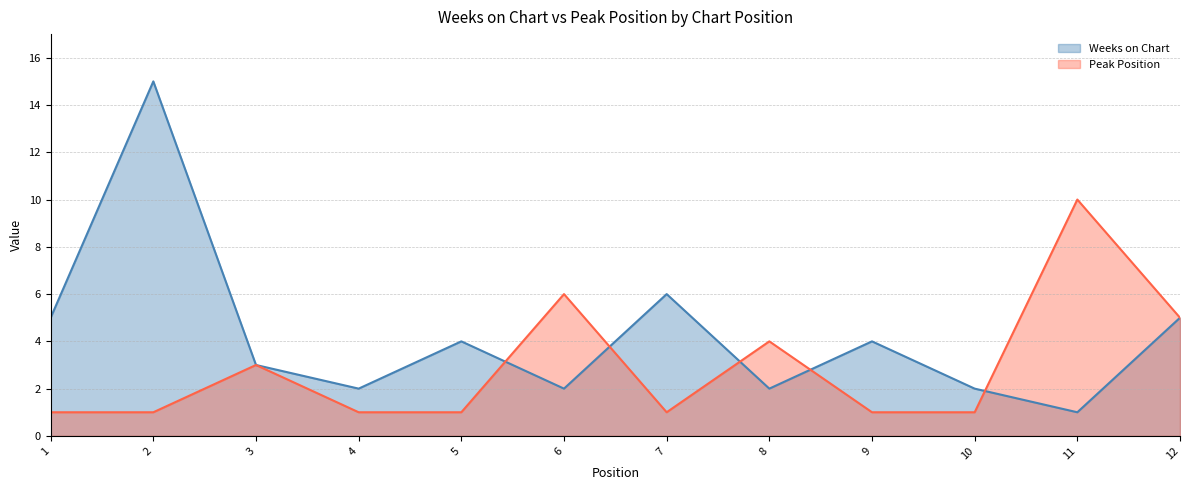

How many distinct data groups are displayed?

2